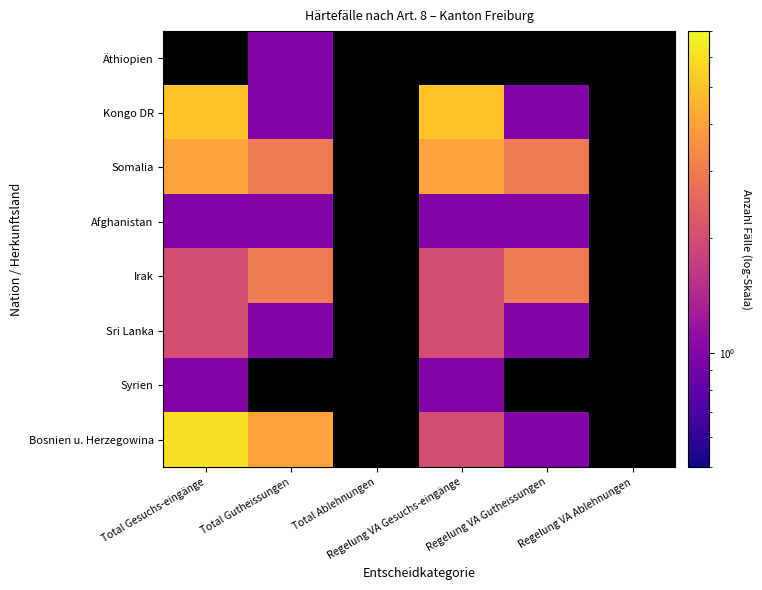

What is the maximum value shown in the chart?

6